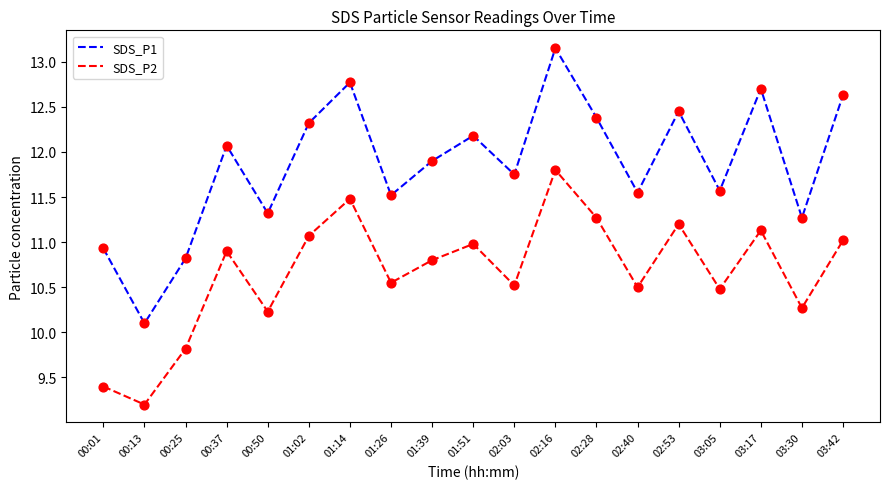

At how many categories does at least one series exceed 12?

9